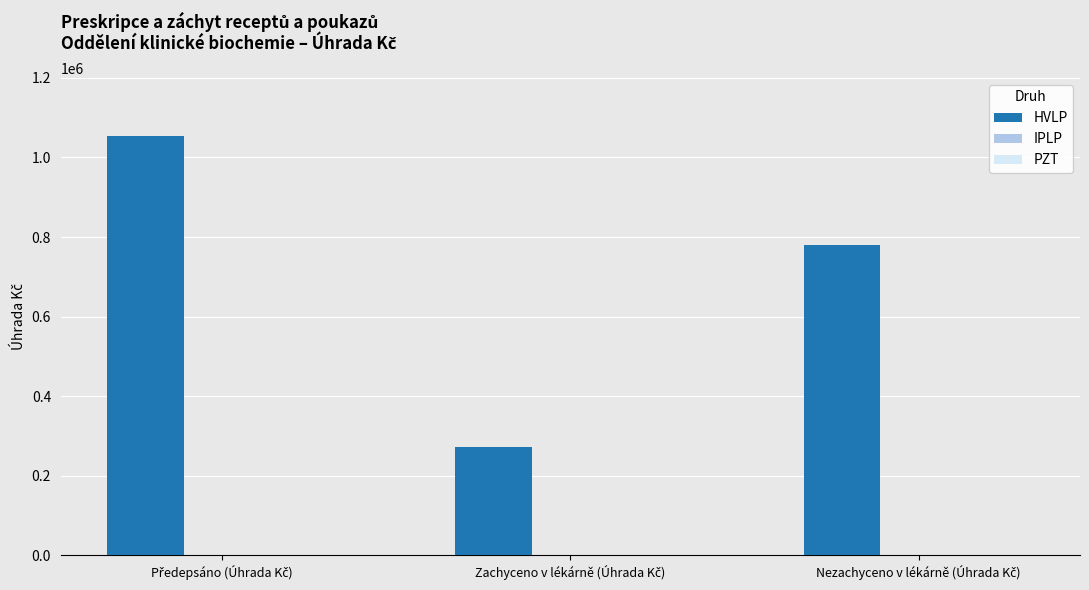

What is the greatest value displayed?

1052750.3